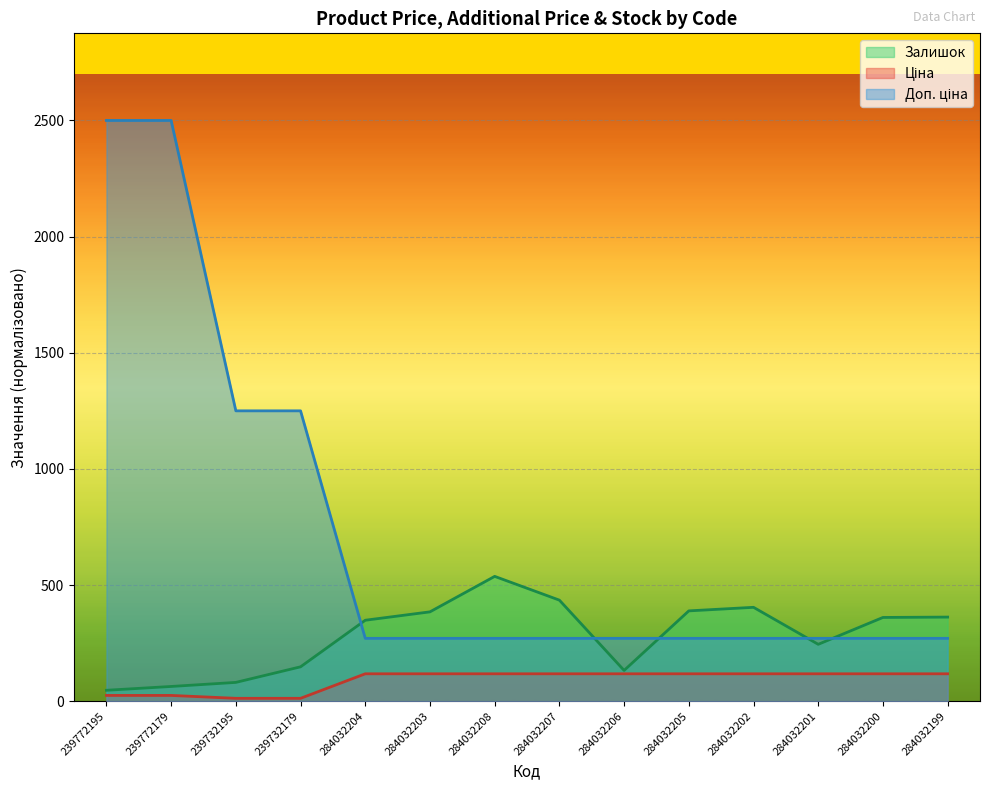

True or false: Ціна and Доп. ціна cross at least once.

False